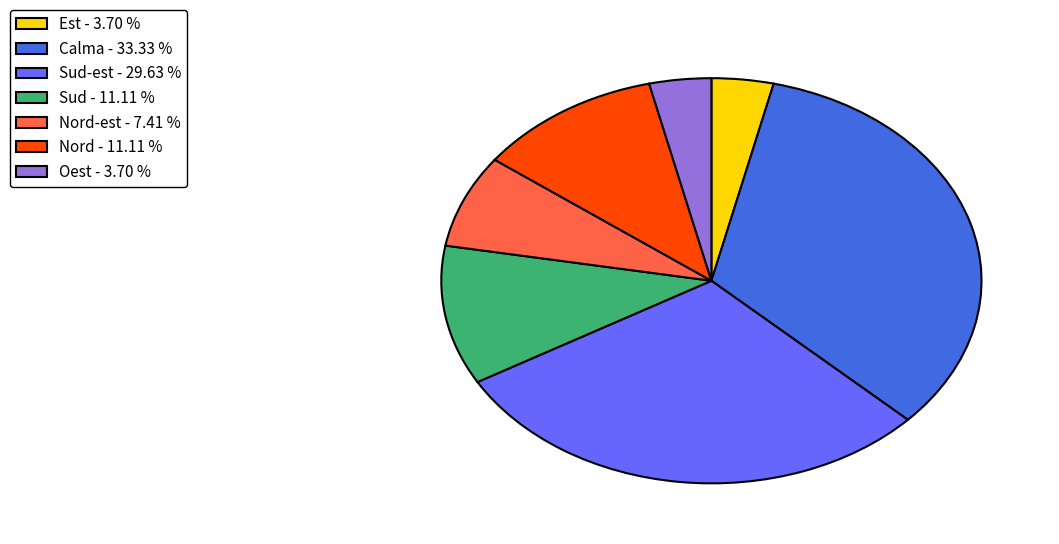

Does any single category account for the majority?

No